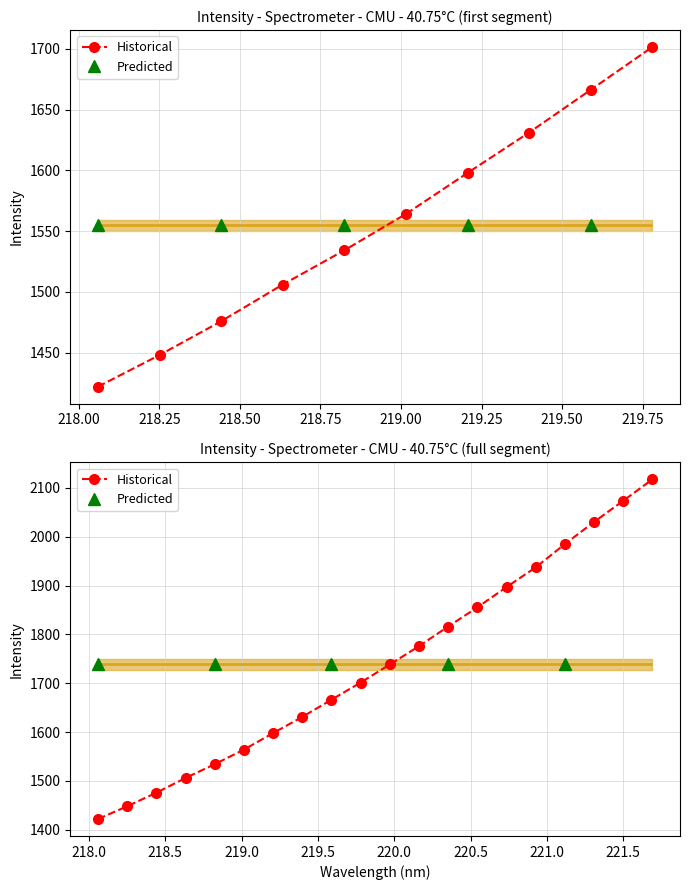

Reading right to left, transcribe all the data shown in this chart.

221.6902=2117.4	221.4993=2073.5	221.3083=2030.2	221.1174=1984.9	220.9264=1937.3	220.7354=1896.9	220.5444=1855.3	220.3533=1816.2	220.1623=1776.0	219.9712=1738.5	219.7801=1701.5	219.589=1666.3	219.3979=1631.2	219.2067=1597.9	219.0156=1564.1	218.8244=1534.2	218.6332=1506.0	218.442=1475.8	218.2508=1448.0	218.0596=1422.0